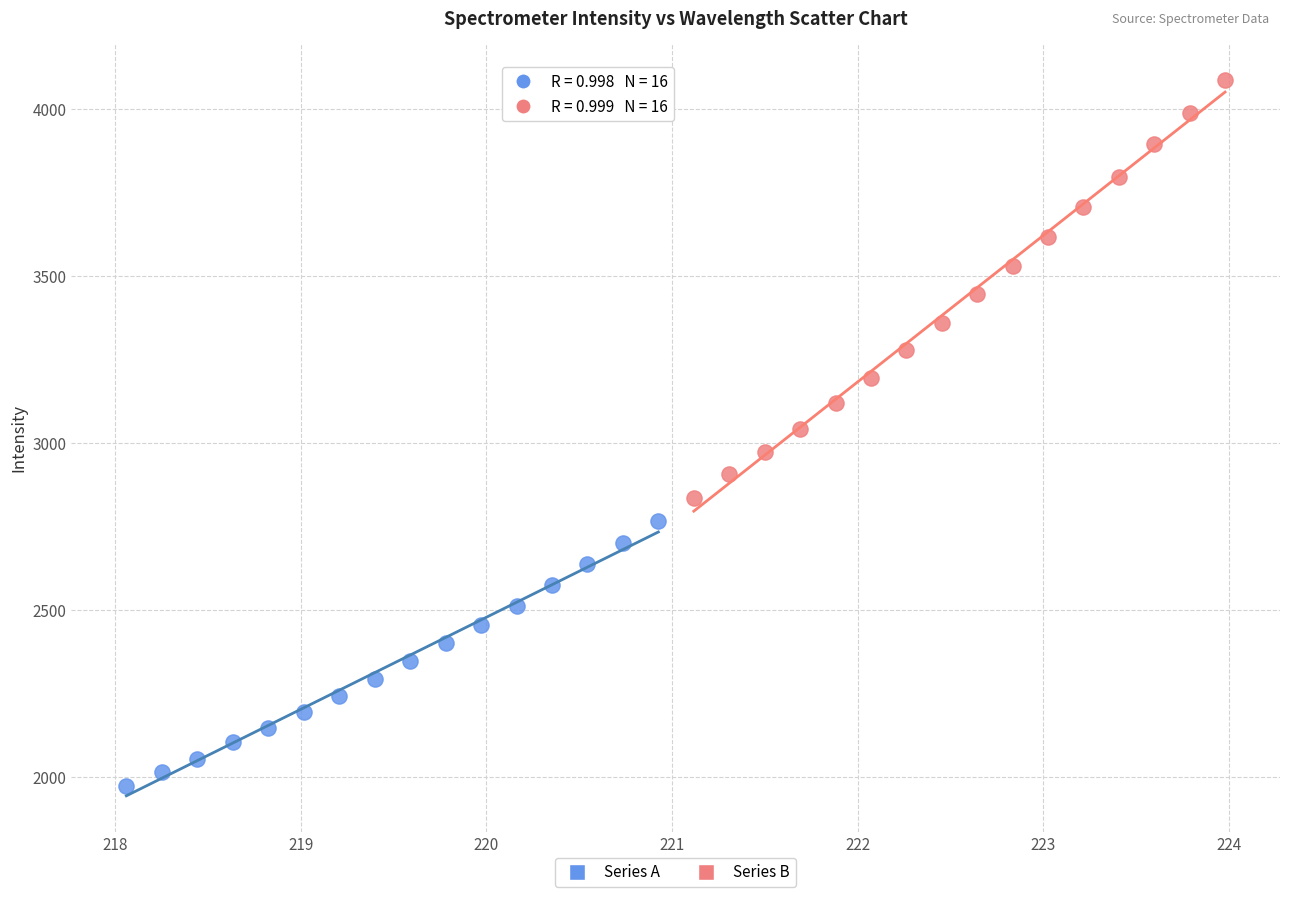

Which series contains the lowest Y value?

Series A